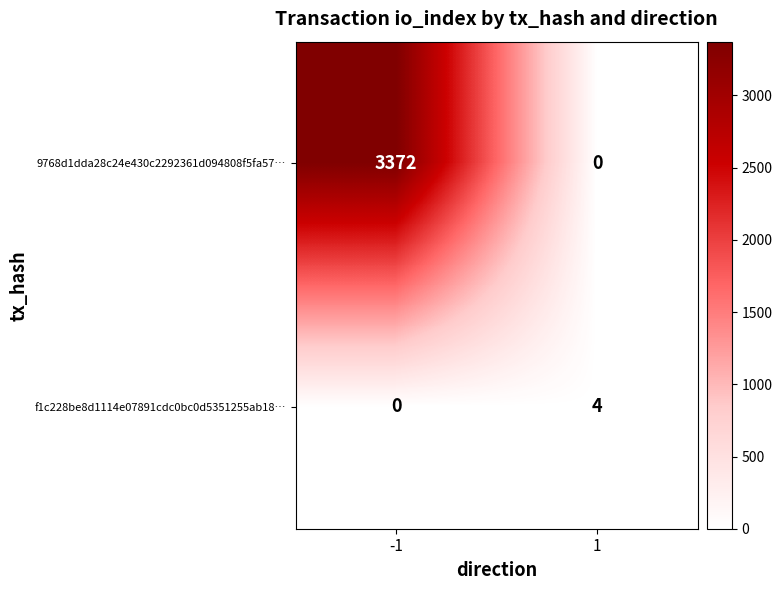

Which series has the largest total across all categories?

9768d1dda28c24e430c2292361d094808f5fa57…